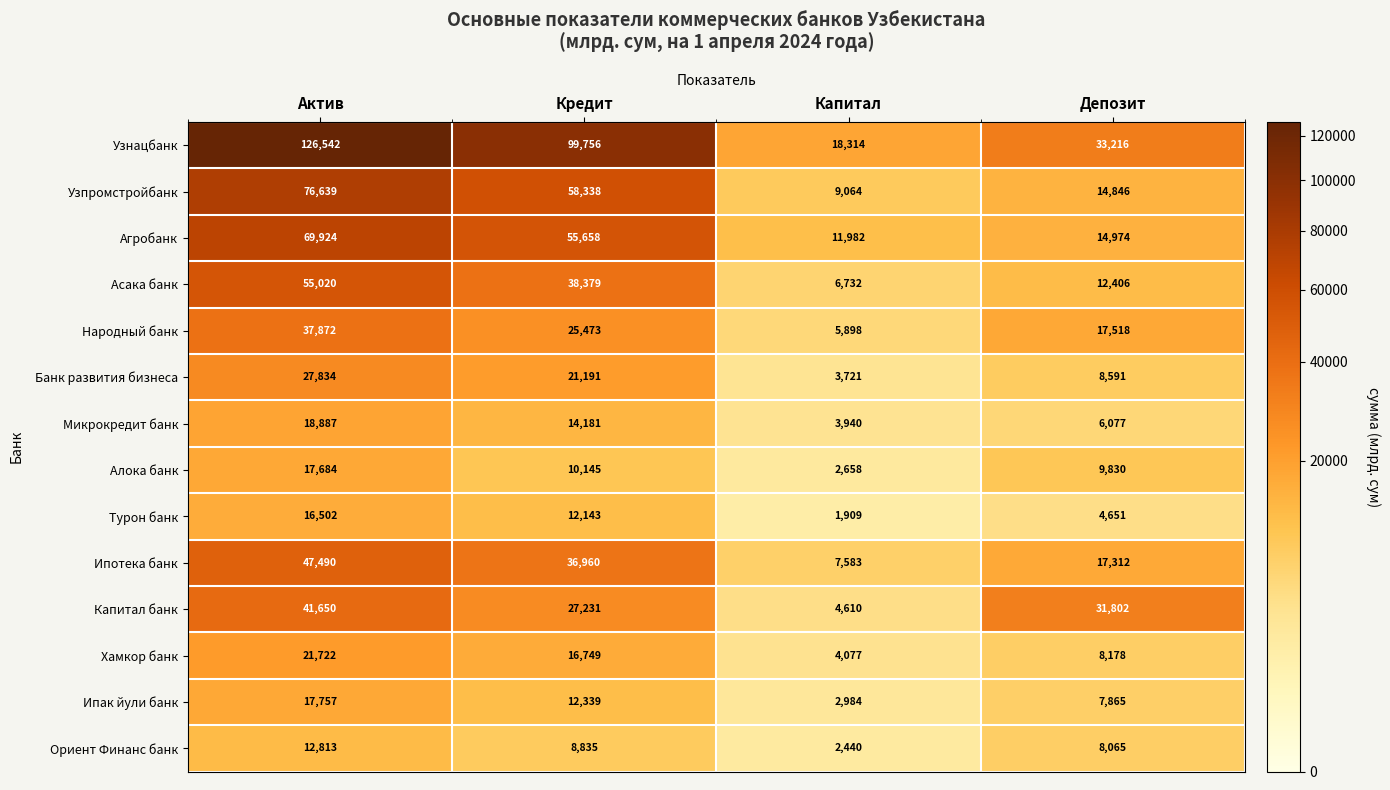

Where is Узпромстройбанк nearest to the value 42851?

Кредит